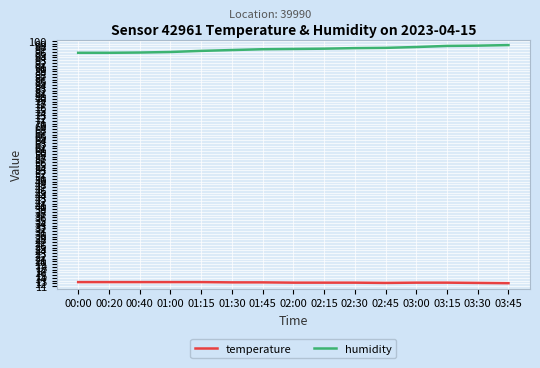

What is the difference between the highest and lowest values at 02:30?

85.1